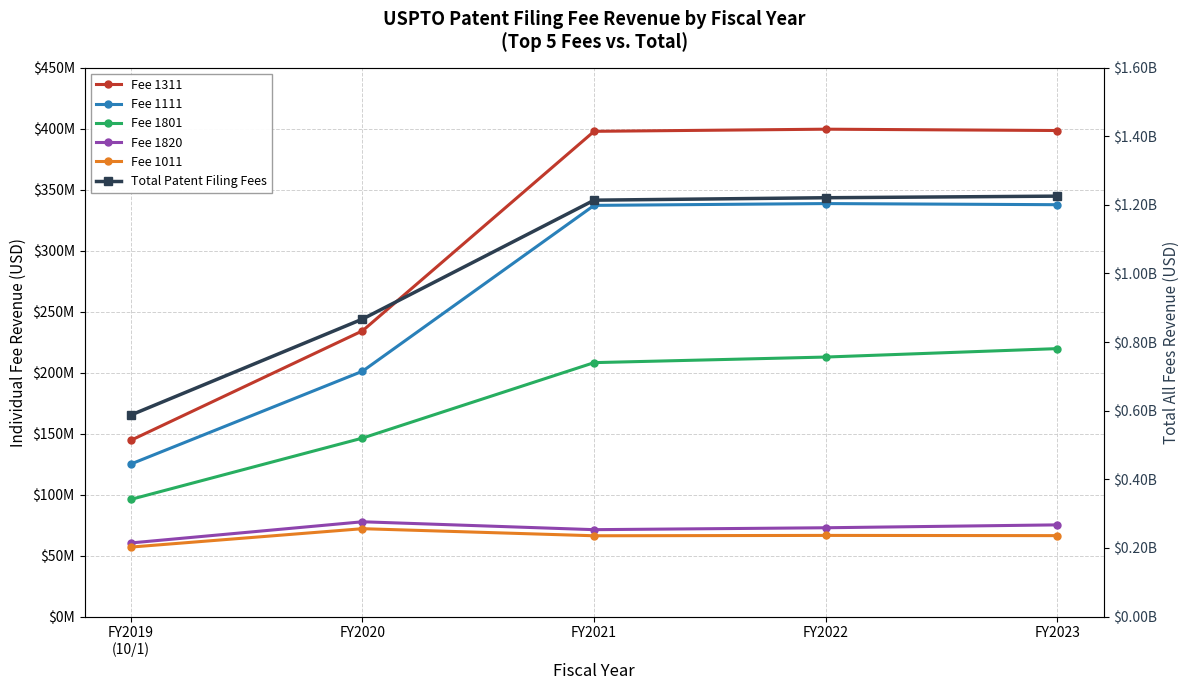

Reading left to right, list all the values displayed in this chart.

Fee 1311: 144495223.2	234241358.7	397762660.5	399511064.2	398420507.4
Fee 1111: 125069057.1	201119674.3	337064519.1	338544223.9	337621105.3
Fee 1801: 96076979.8	146326948.6	208179001.7	212753530.3	219667071.4
Fee 1820: 60387504.0	77739584.6	71268396.0	72833389.9	75201881.2
Fee 1011: 56992119.0	72074179.2	66268764.0	66559803.1	66378434.7
Total Patent Filing Fees: 587470046.8	867130511.1	1213615373.5	1220726880.8	1225370589.8